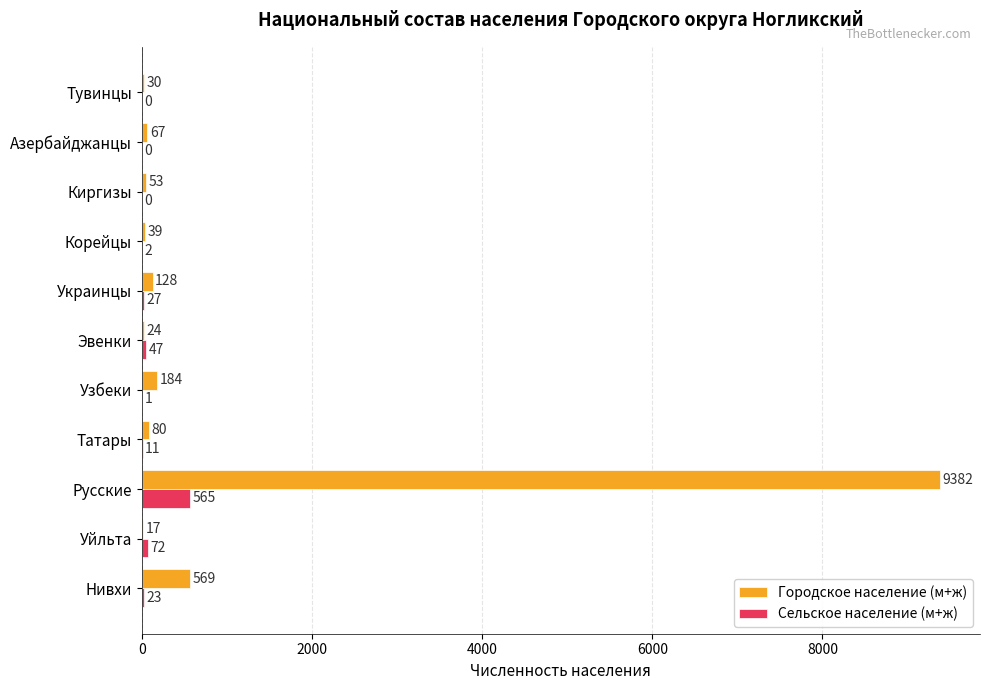

What is the total value across all series at Киргизы?

53